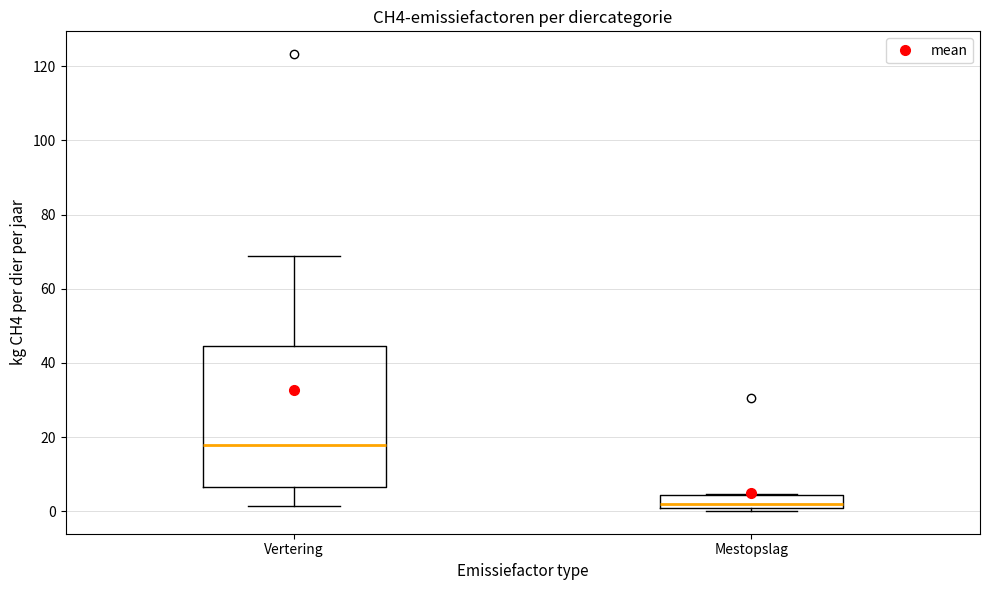

Which box is the tallest, from its lower edge to its upper edge?

Vertering